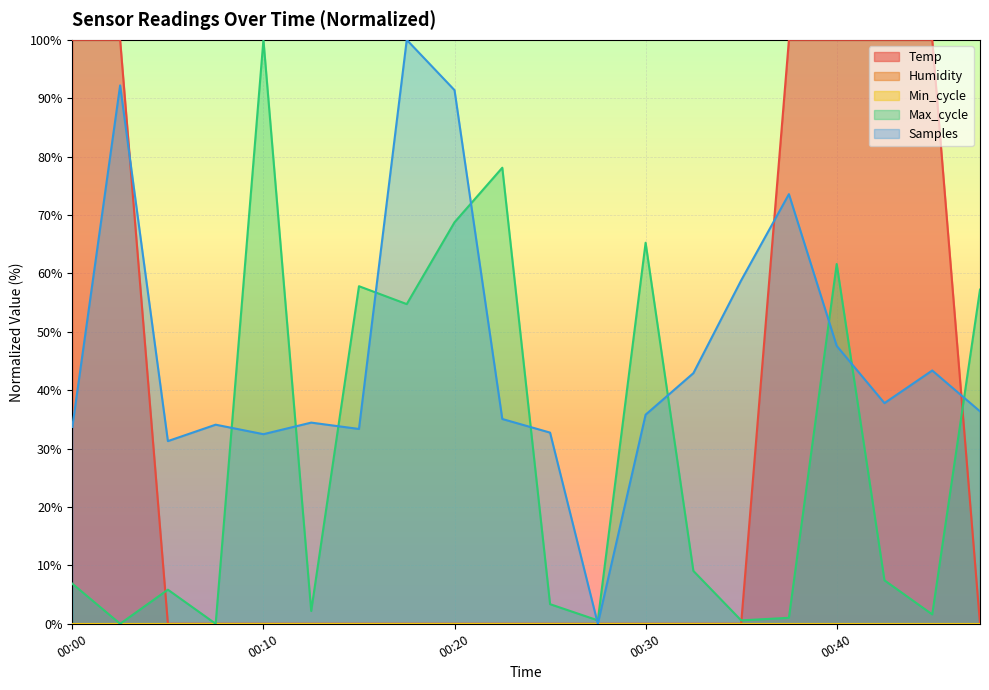

Reading left to right, what are all the values shown in this chart?

Temp: 100.0	100.0	0.0	0.0	0.0	0.0	0.0	0.0	0.0	0.0	0.0	0.0	0.0	0.0	0.0	100.0	100.0	100.0	100.0	0.0
Max_cycle: 6.9	0.0	5.8	0.0	100.0	2.2	57.8	54.7	68.8	78.1	3.4	0.6	65.3	9.1	0.6	1.0	61.6	7.4	1.6	57.2
Samples: 33.7	92.2	31.3	34.1	32.5	34.4	33.4	100.0	91.4	35.1	32.7	0.0	35.8	42.9	58.8	73.6	47.6	37.8	43.4	36.4